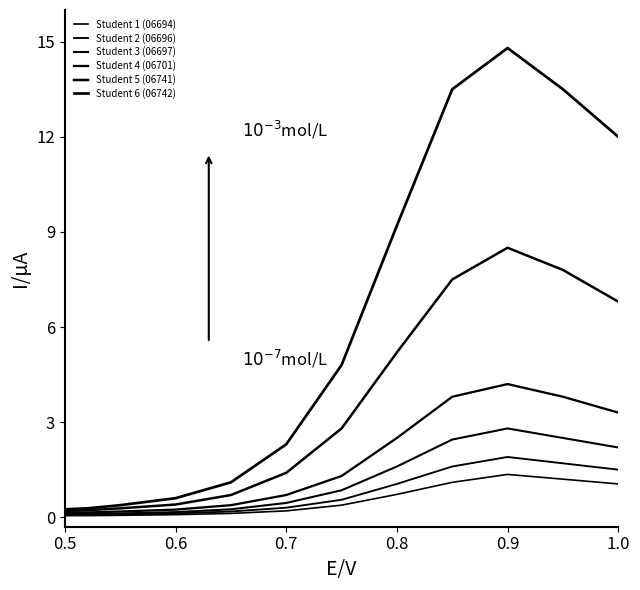

At how many categories does at least one series exceed 9?

5